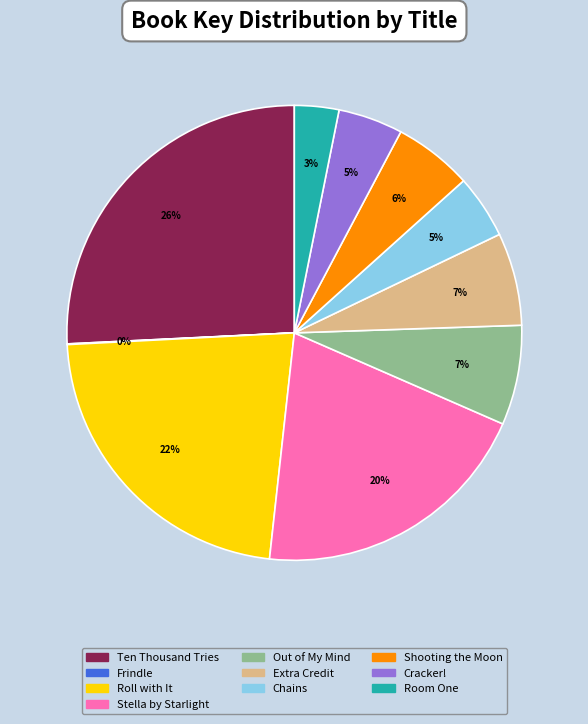

Between Room One and Shooting the Moon, which is larger?

Shooting the Moon